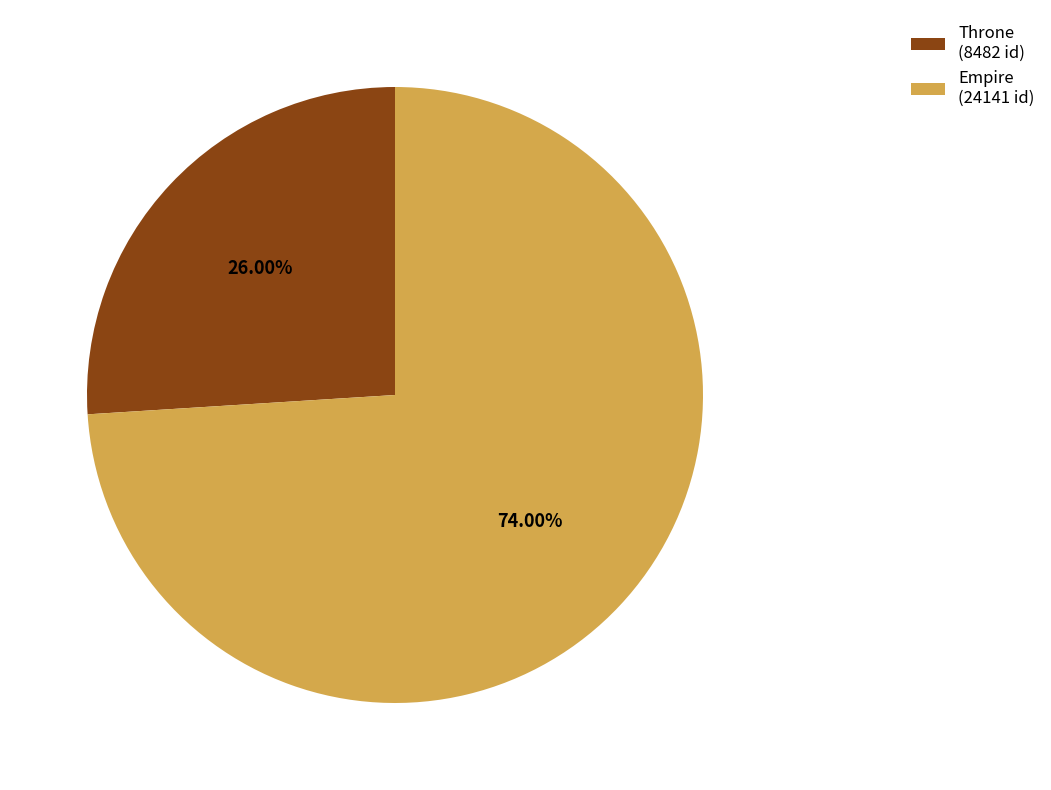

Is there a majority slice in this chart?

Yes